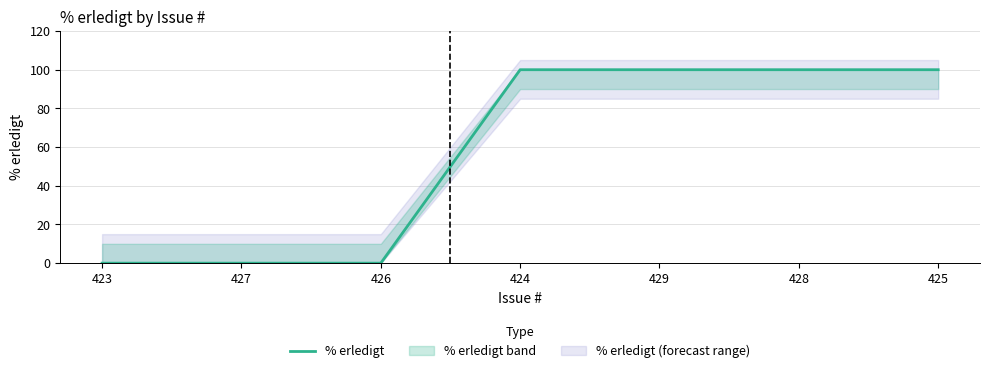

What is the value of the 6th point from the left?

100